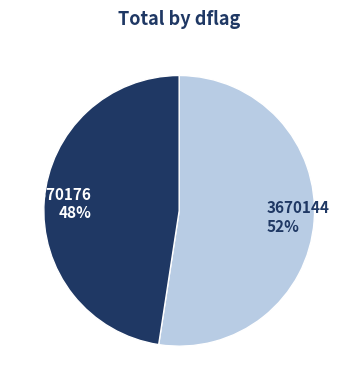

What is the ratio of the value at 3670176 to the value at 3670144?

0.9